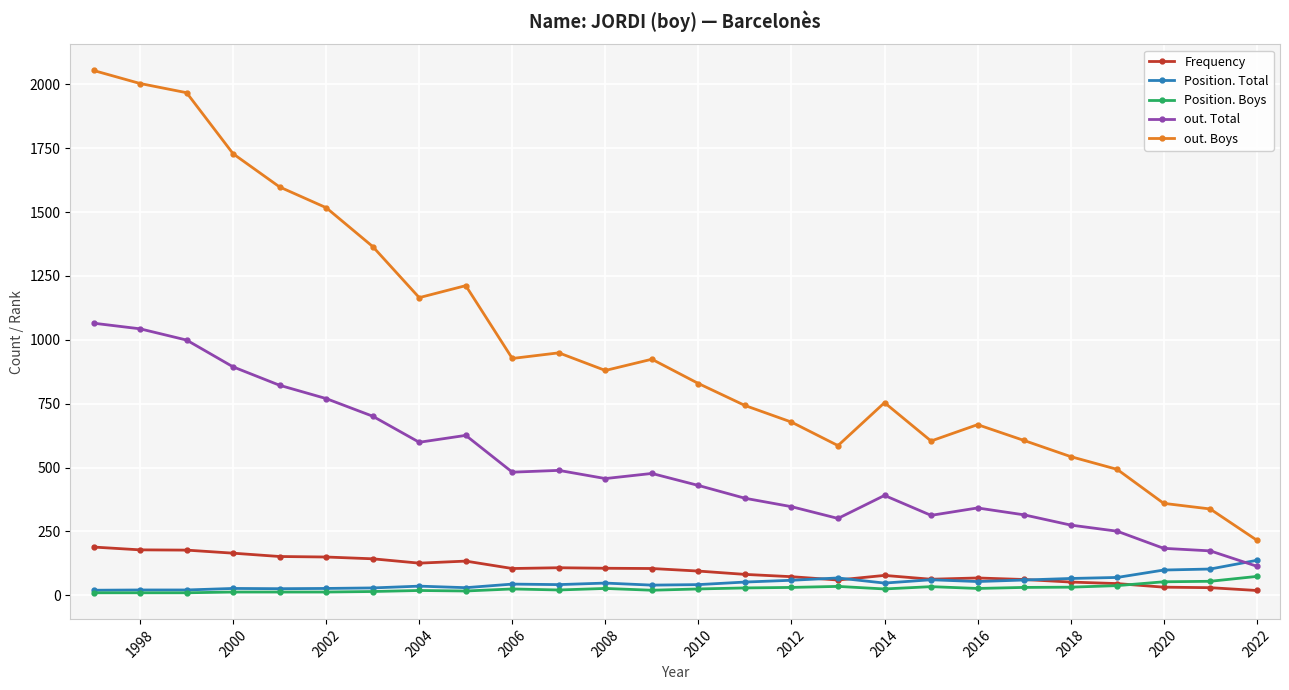

True or false: Frequency has more than 1 interior local peaks.

True